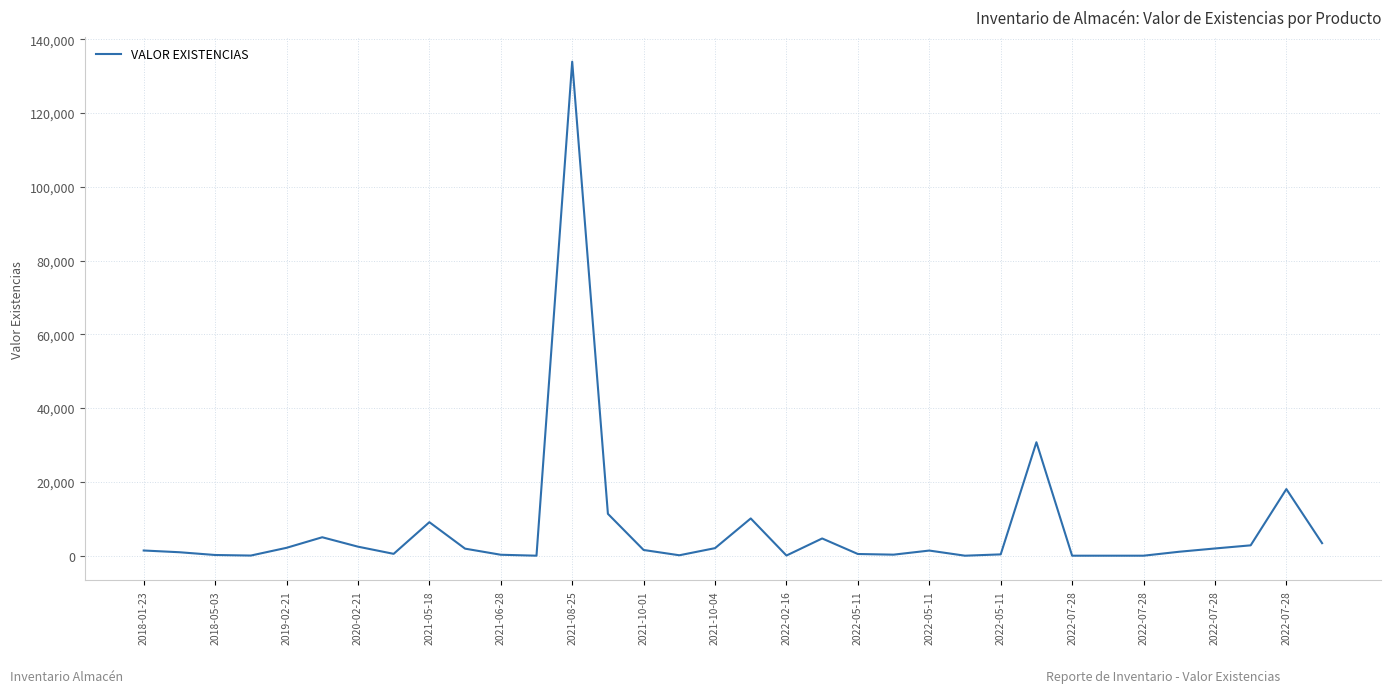

What is the greatest value displayed?

133914.7